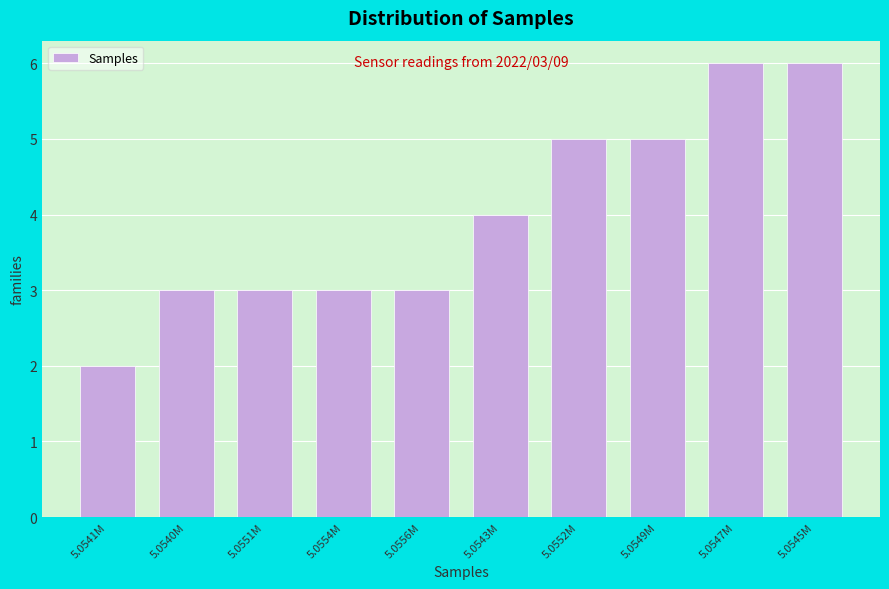

Reading left to right, what are all the values shown in this chart?

5.0541M=2	5.0540M=3	5.0551M=3	5.0554M=3	5.0556M=3	5.0543M=4	5.0552M=5	5.0549M=5	5.0547M=6	5.0545M=6